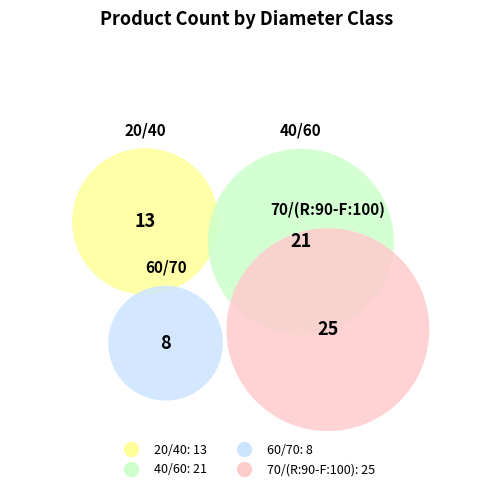

How many slices are in this pie chart?

4